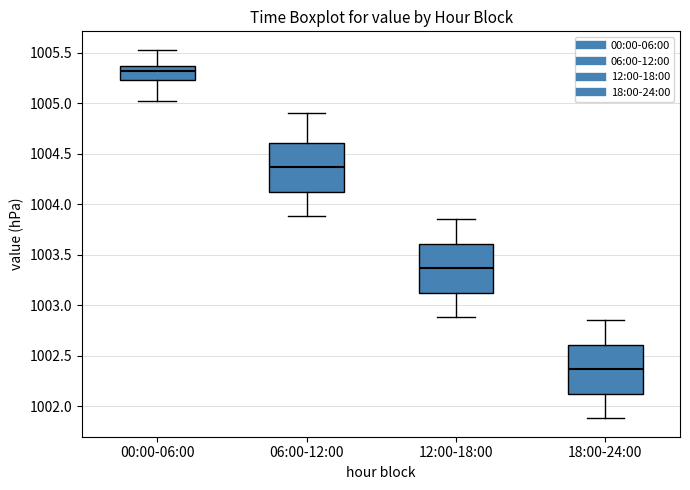

Reading left to right, read every box against the y-axis: the position of its median line, the range the box covers, and the ends of its whiskers. The values are not printed on the chart, so give them approximately, as read against the axis.

00:00-06:00: median 1005.30, box 1005.25 to 1005.35, whiskers 1005.00 to 1005.55
06:00-12:00: median 1004.35, box 1004.10 to 1004.60, whiskers 1003.90 to 1004.90
12:00-18:00: median 1003.35, box 1003.10 to 1003.60, whiskers 1002.90 to 1003.85
18:00-24:00: median 1002.35, box 1002.10 to 1002.60, whiskers 1001.90 to 1002.85